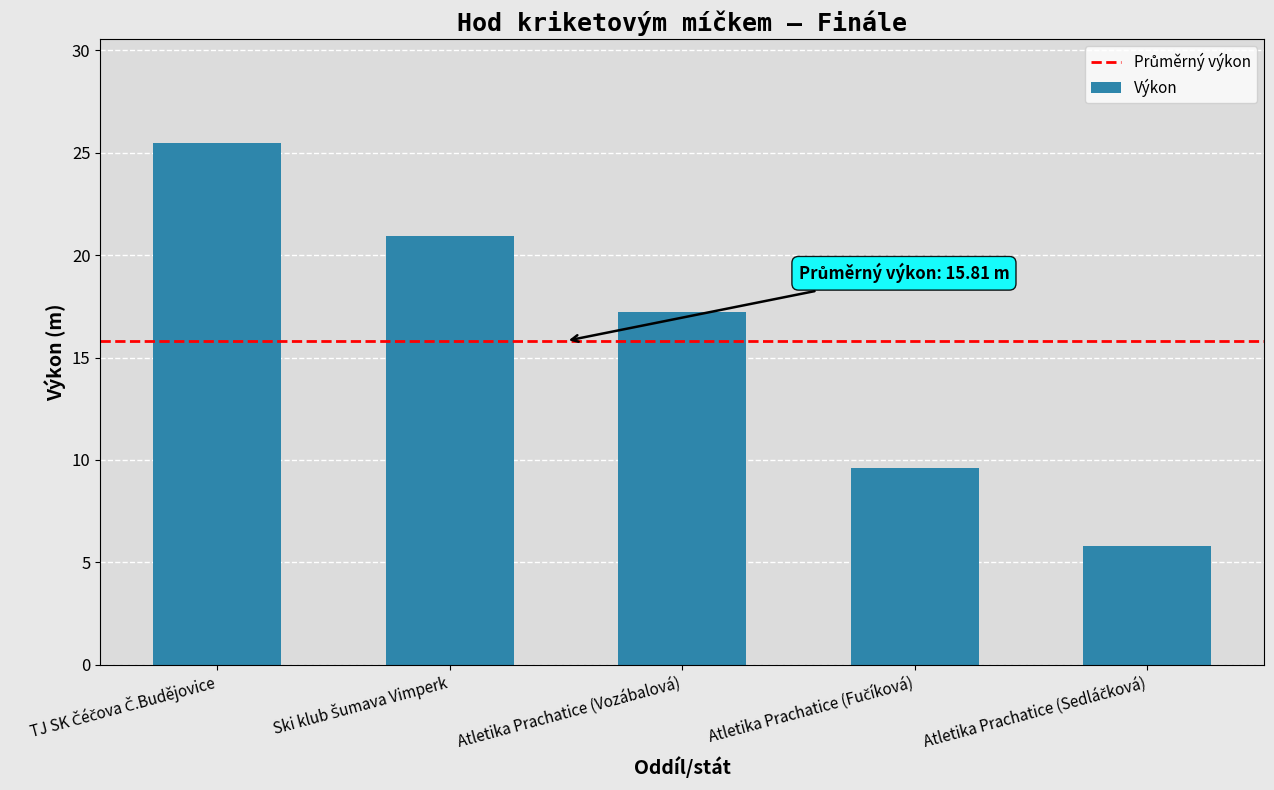

What is the value of the 3rd bar from the left?

17.2